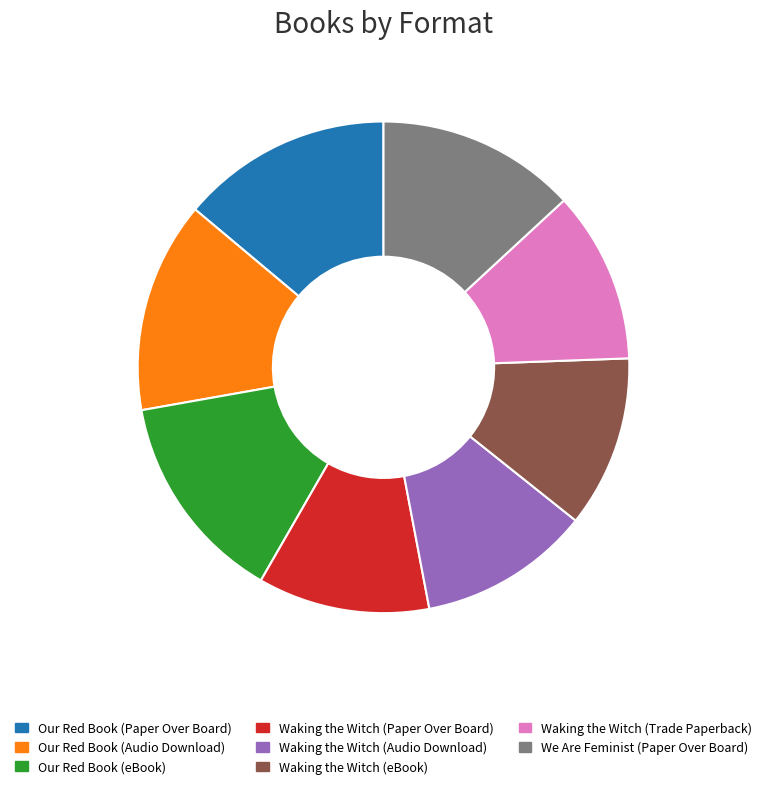

True or false: Waking the Witch (Audio Download) accounts for 11% of the total.

True